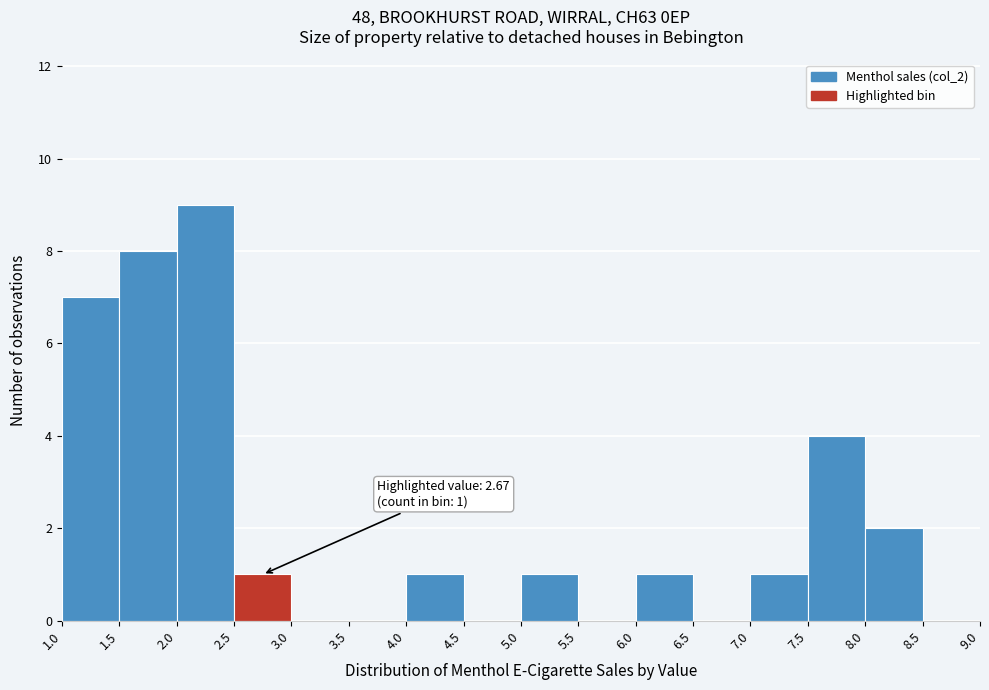

Over which range of the x-axis is the bar tallest?

2.0 to 2.5